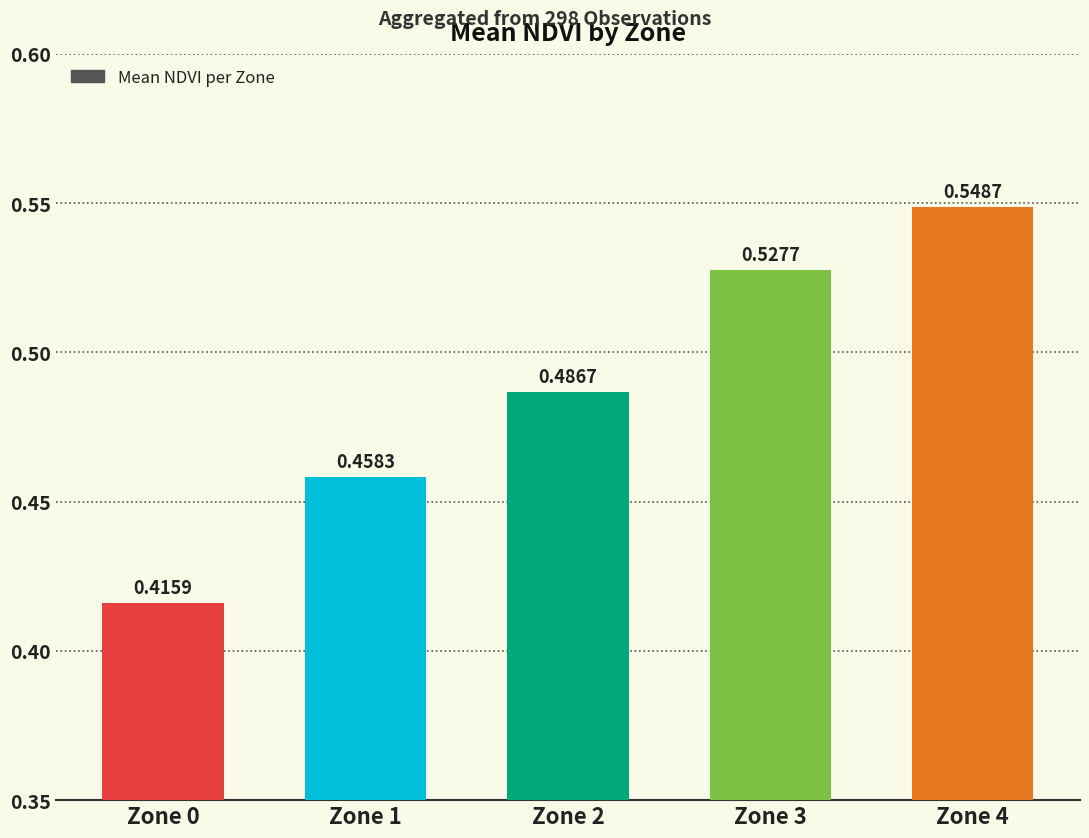

Between Zone 1 and Zone 2, which is larger?

Zone 2